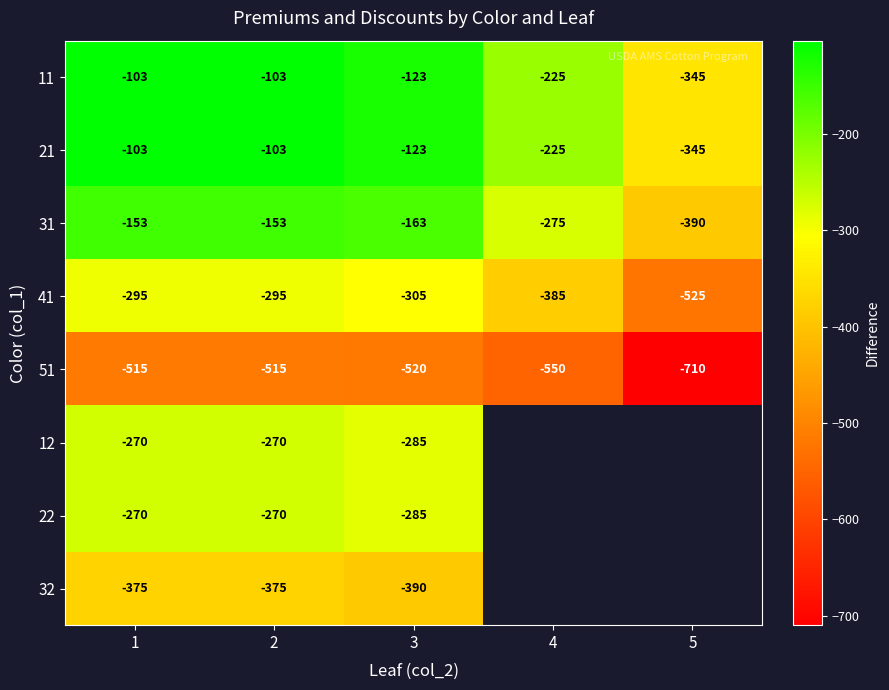

What is the sum of the 31 values at 2 and 1?

-306